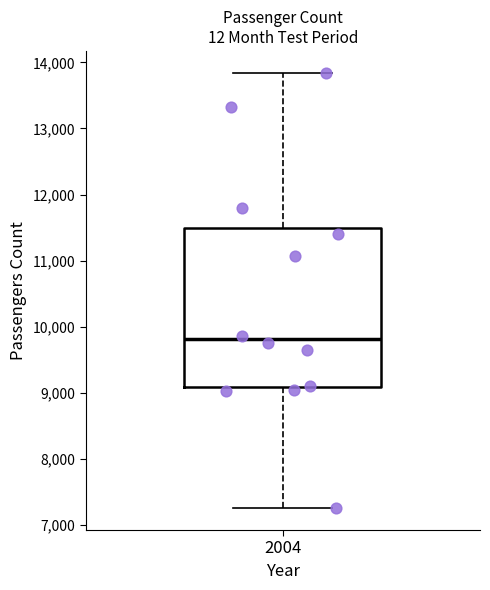

Read this box plot against the y-axis: the position of the median line, the range covered by the box, and the ends of both whiskers. The values are not printed on the chart, so give them approximately, as read against the axis.

median 9800, box 9100 to 11500, whiskers 7300 to 13800